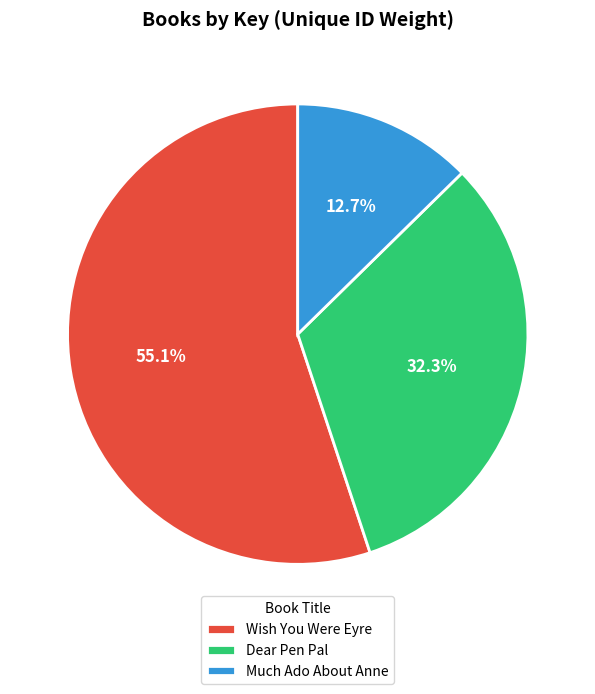

What is the majority slice?

Wish You Were Eyre